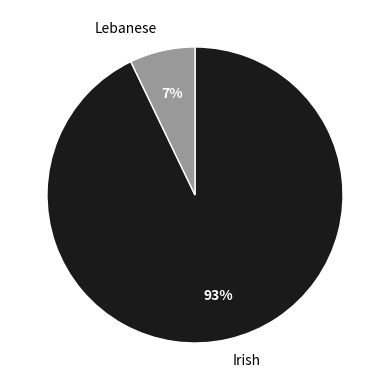

To the nearest percent, what is the difference between the Irish and Lebanese slice percentages?

86%